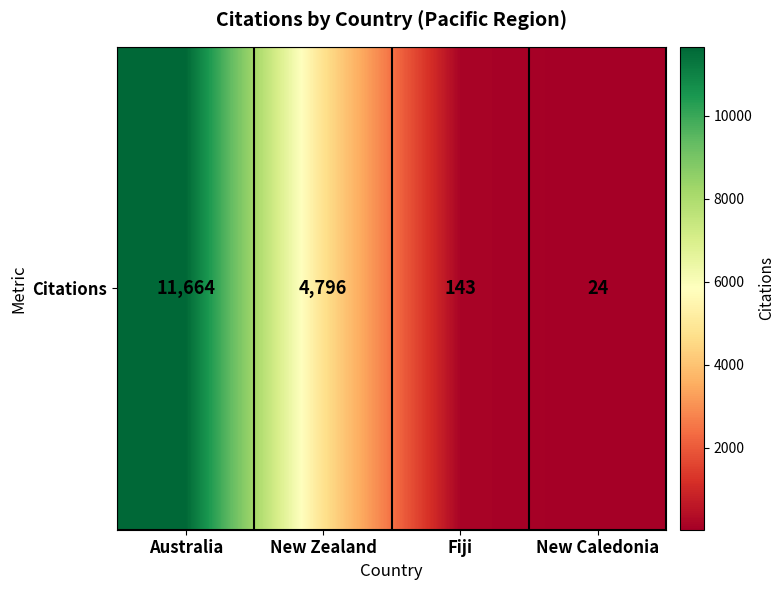

Reading left to right, transcribe all the data shown in this chart.

Australia=11664	New Zealand=4796	Fiji=143	New Caledonia=24